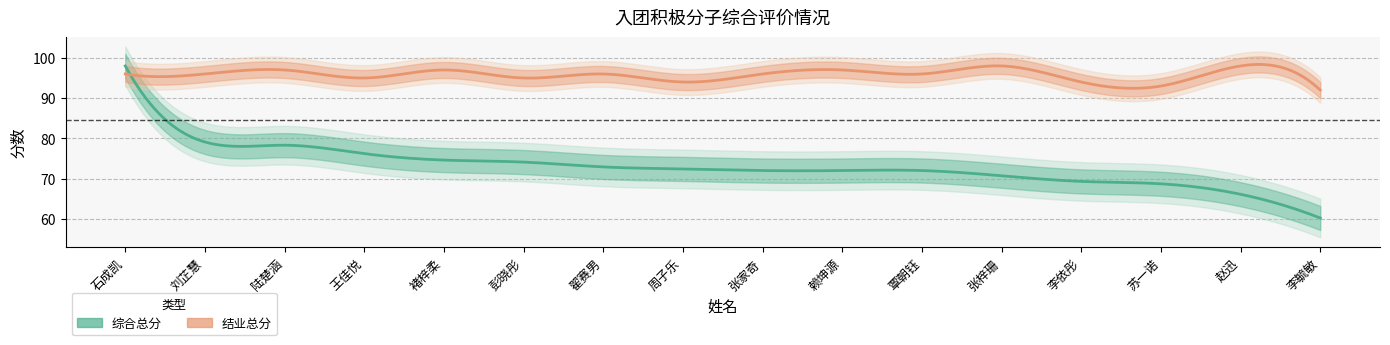

What is the maximum value for 结业总分?

98.0